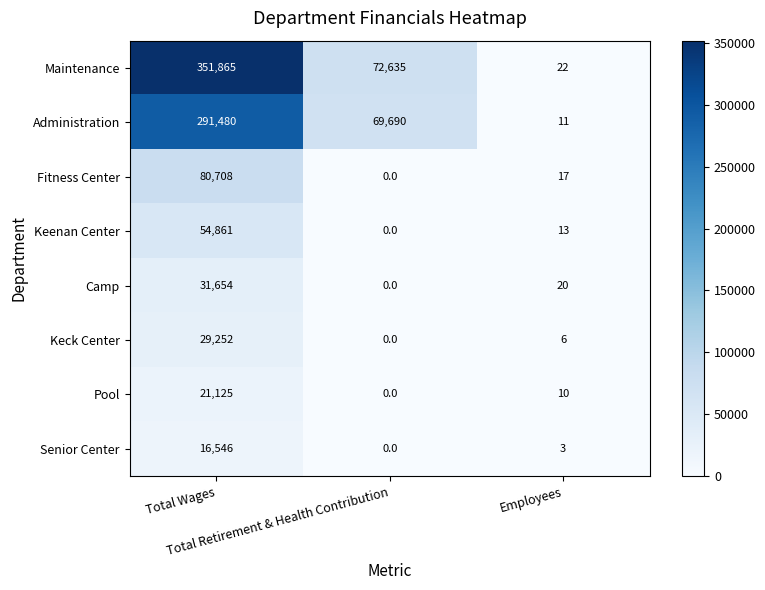

What is the sum of all Fitness Center values?

80725